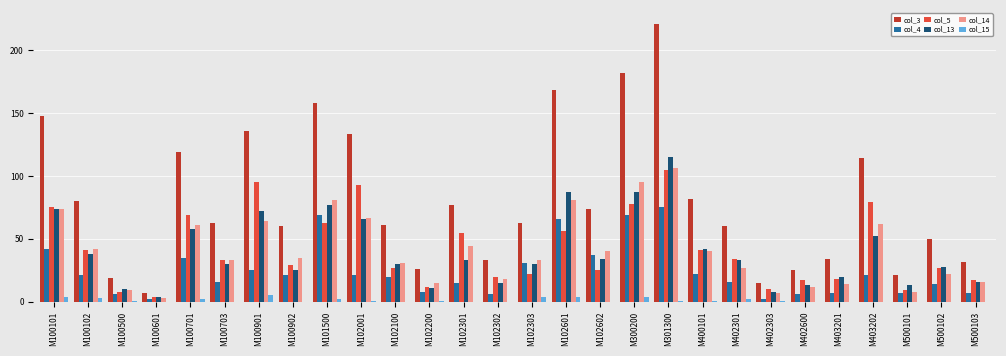

The col_5 series shows 17 at M100701. True or false?

False